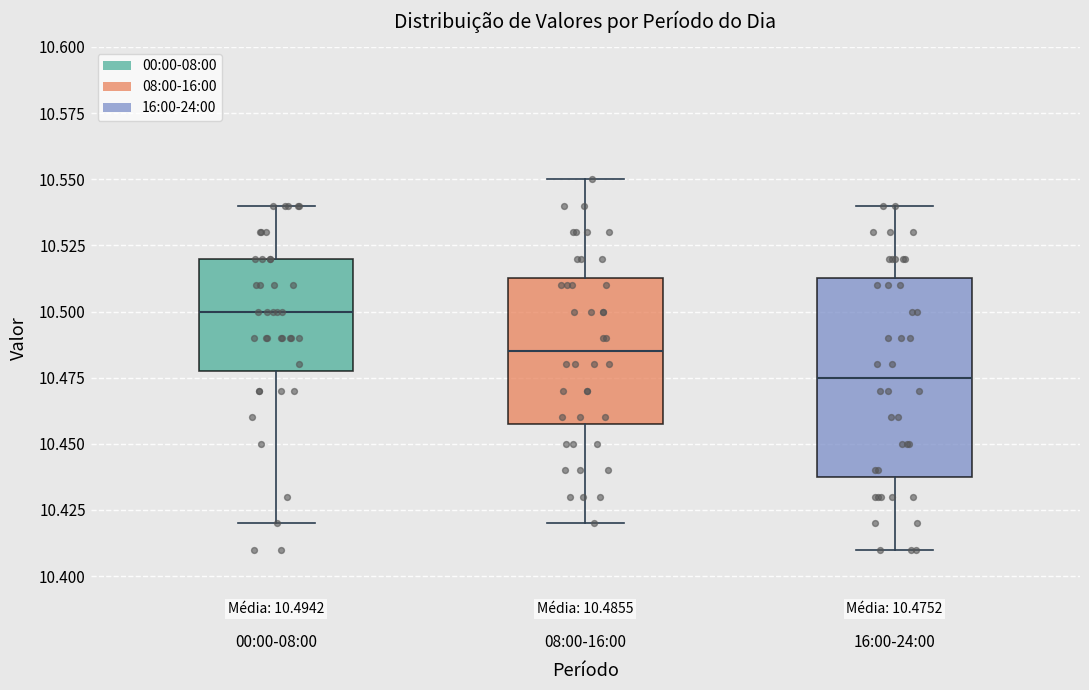

Which box's median line is the lowest?

16:00-24:00